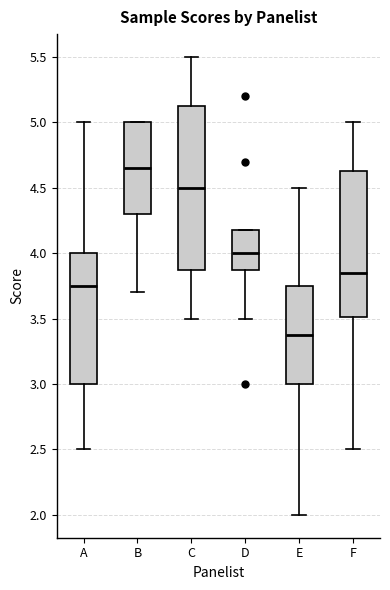

Reading left to right, transcribe this box plot: for each box, give where its median line is, the range the box spans, and where its two whiskers end, as read against the y-axis. The values are not printed on the chart, so give them approximately, as read against the axis.

A: median 3.75, box 3.00 to 4.00, whiskers 2.50 to 5.00
B: median 4.65, box 4.30 to 5.00, whiskers 3.70 to 5.00
C: median 4.50, box 3.90 to 5.15, whiskers 3.50 to 5.50
D: median 4.00, box 3.90 to 4.20, whiskers 3.50 to 4.20
E: median 3.40, box 3.00 to 3.75, whiskers 2.00 to 4.50
F: median 3.85, box 3.50 to 4.65, whiskers 2.50 to 5.00